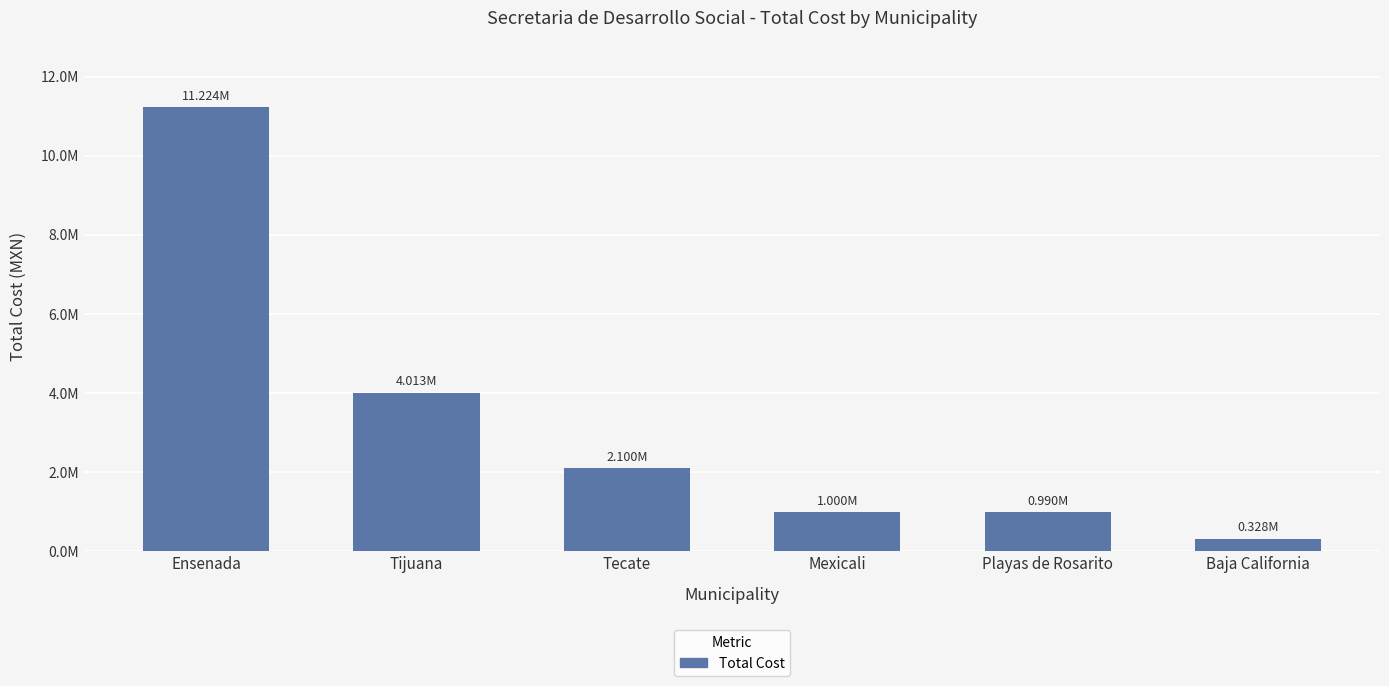

What is the greatest value displayed?

11224021.0